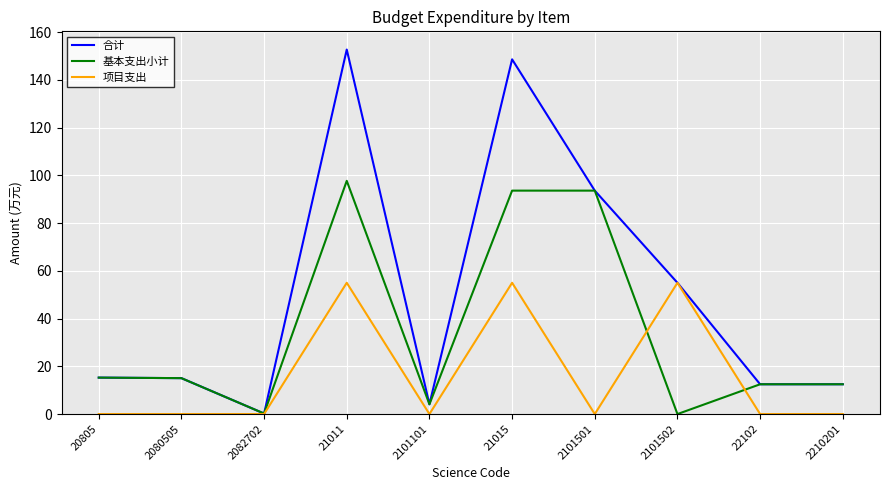

What is the sum of the 合计 values at 2101101 and 20805?

19.4